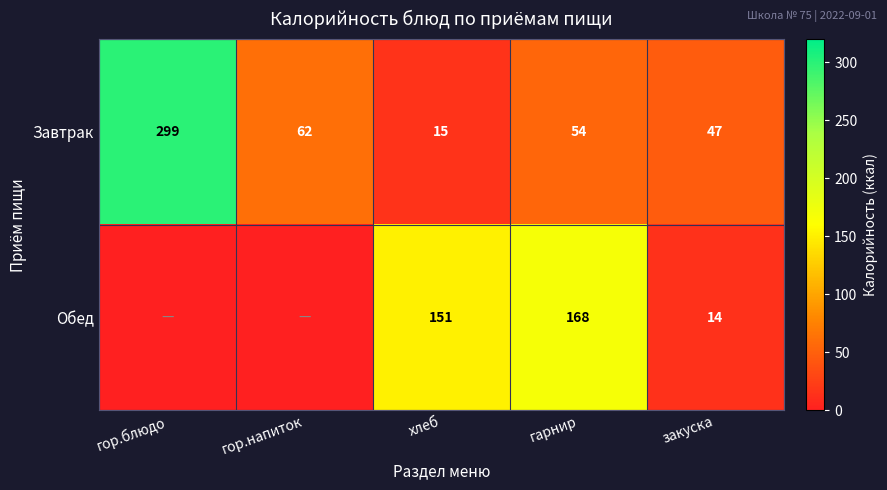

Is the value of Завтрак at закуска greater than the value of Обед at гарнир?

No